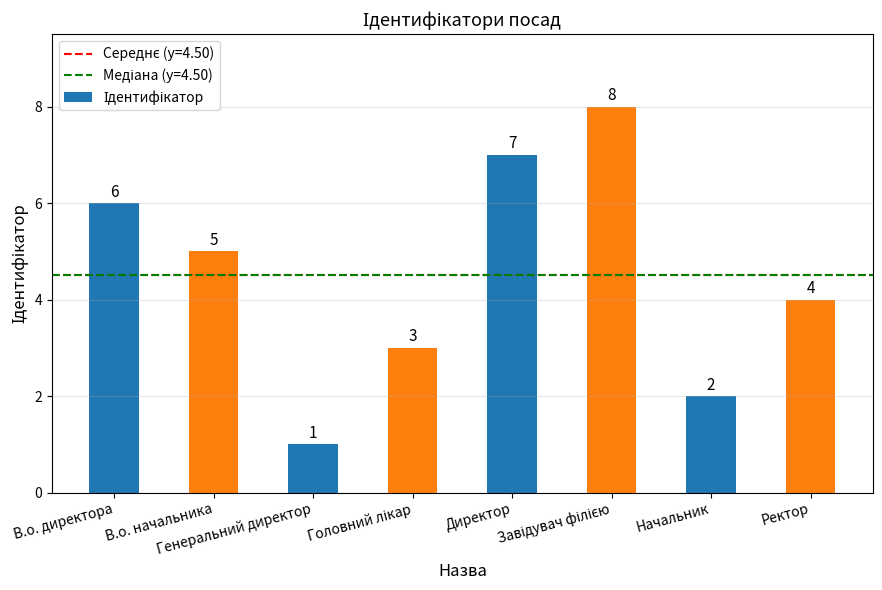

What is the value of the 4th bar from the left?

3